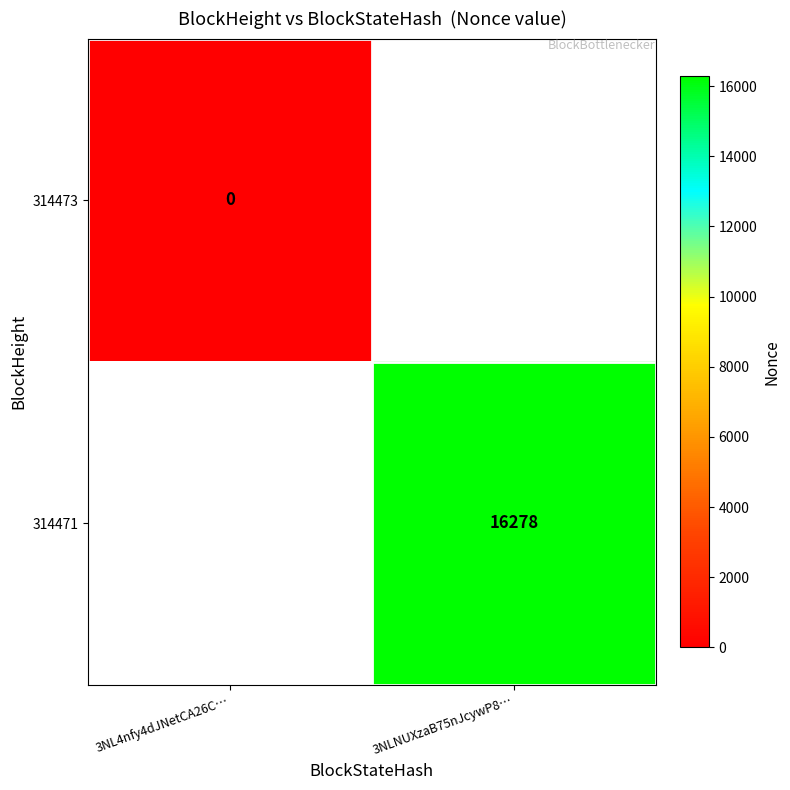

Is the value of 314473 at 3NL4nfy4dJNetCA26C… greater than the value of 314471 at 3NLNUXzaB75nJcywP8…?

No